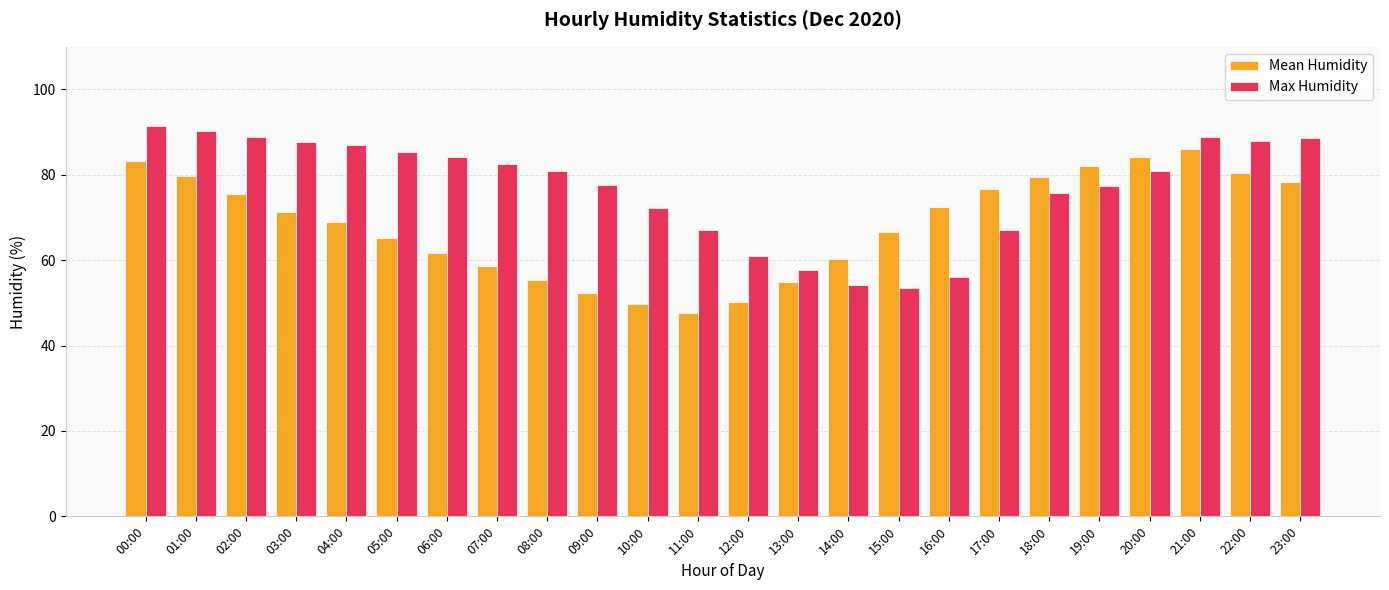

At 07:00, list the series in order from largest to smallest.

Max Humidity, Mean Humidity